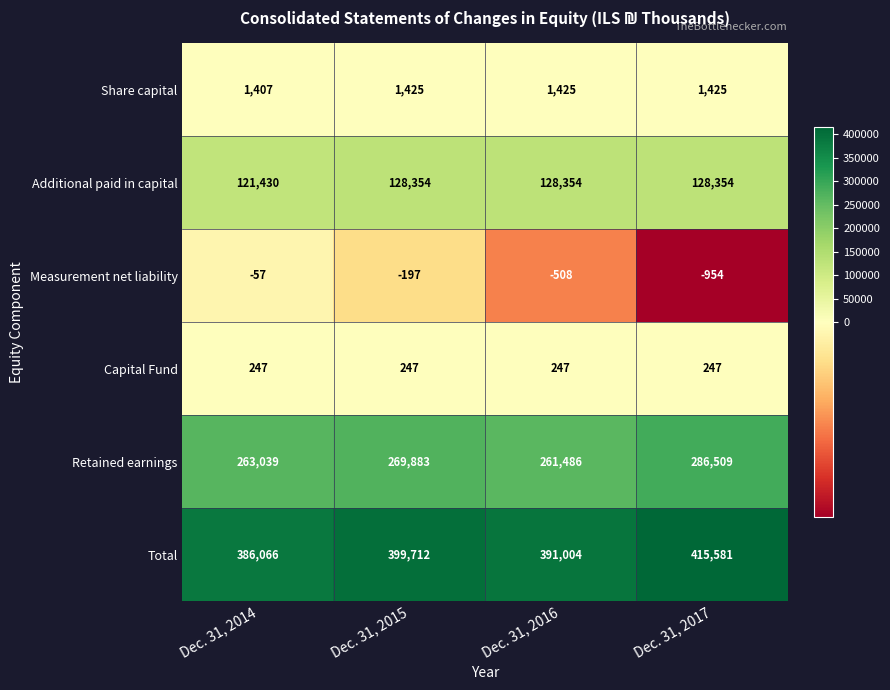

Reading left to right, what are all the values shown in this chart?

Share capital: Dec. 31, 2014=1407	Dec. 31, 2015=1425	Dec. 31, 2016=1425	Dec. 31, 2017=1425
Additional paid in capital: Dec. 31, 2014=121430	Dec. 31, 2015=128354	Dec. 31, 2016=128354	Dec. 31, 2017=128354
Measurement net liability: Dec. 31, 2014=-57	Dec. 31, 2015=-197	Dec. 31, 2016=-508	Dec. 31, 2017=-954
Capital Fund: Dec. 31, 2014=247	Dec. 31, 2015=247	Dec. 31, 2016=247	Dec. 31, 2017=247
Retained earnings: Dec. 31, 2014=263039	Dec. 31, 2015=269883	Dec. 31, 2016=261486	Dec. 31, 2017=286509
Total: Dec. 31, 2014=386066	Dec. 31, 2015=399712	Dec. 31, 2016=391004	Dec. 31, 2017=415581